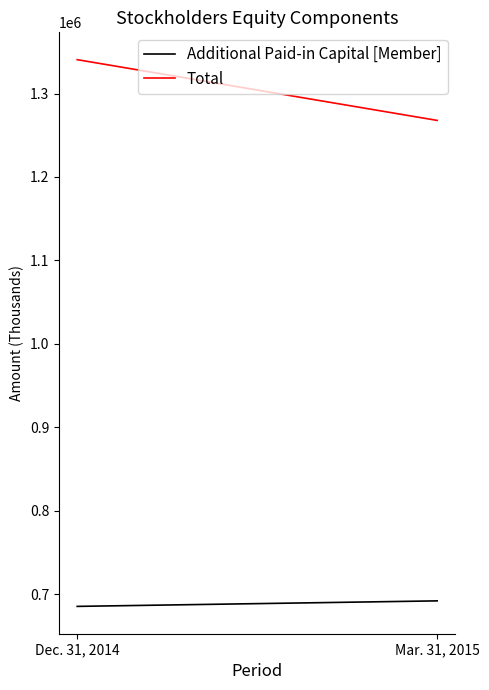

What is the greatest value displayed?

1340657